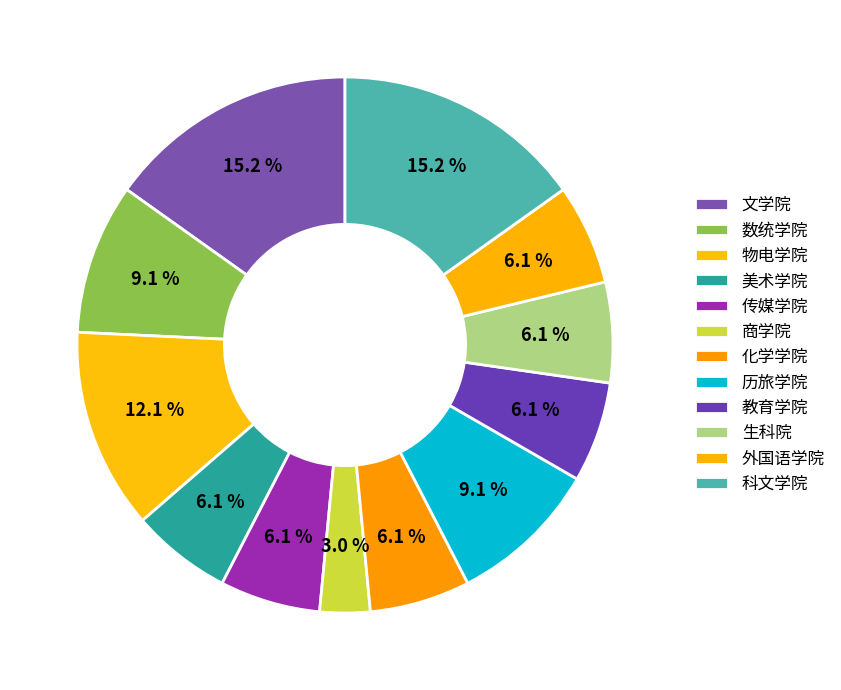

Count the number of slices in the pie.

12